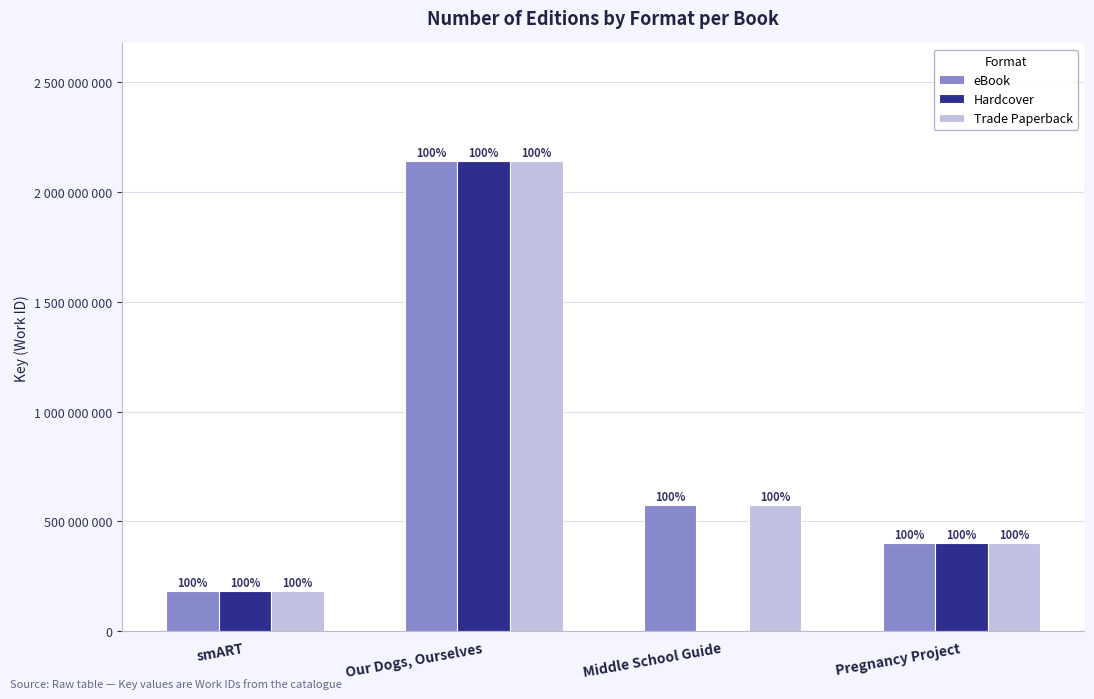

Are the bars horizontal?

No